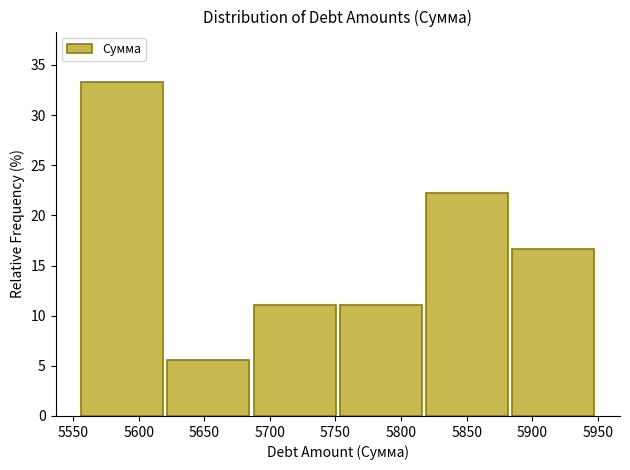

Reading left to right, list every bar in this chart as the range it spans on the x-axis followed by its height. Neither the bar edges nor the heights are printed on the chart, so give them approximately, as read against the axes.

5555 to 5620: 33.5
5620 to 5685: 5.5
5685 to 5750: 11.0
5750 to 5820: 11.0
5820 to 5885: 22.0
5885 to 5950: 16.5